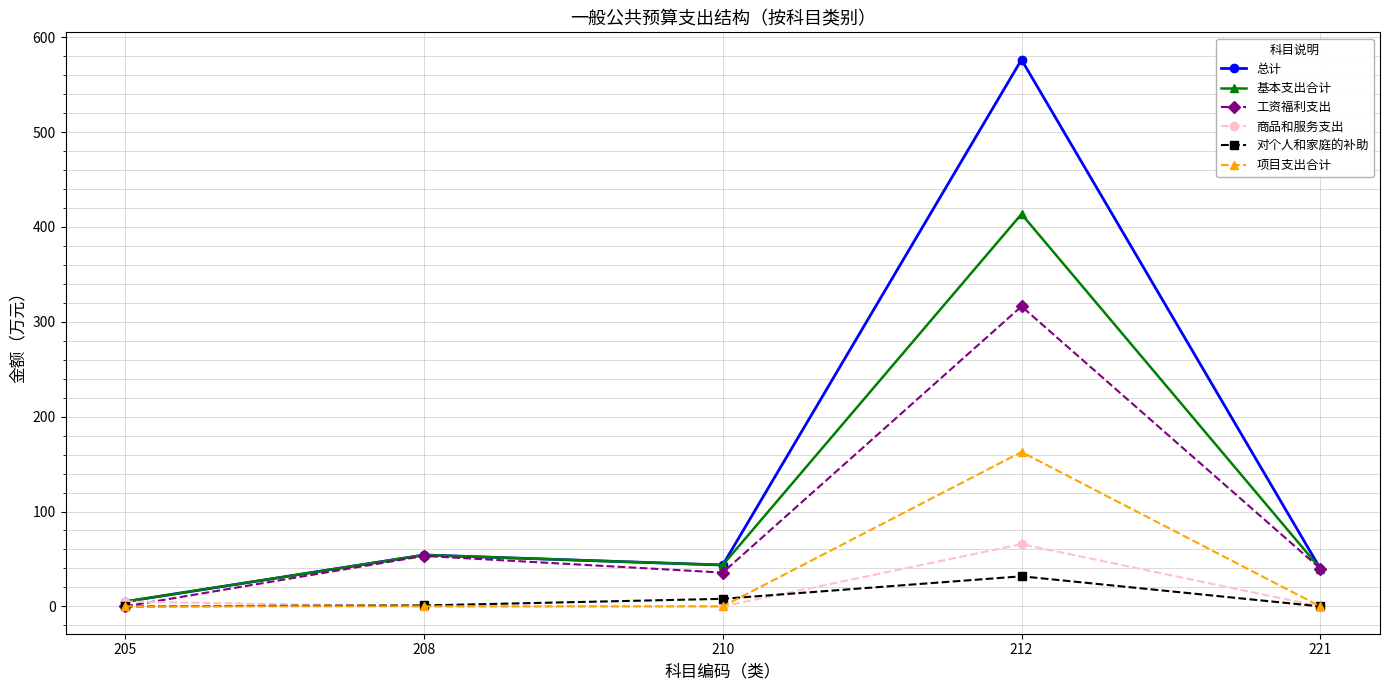

What is the sum of the 基本支出合计 values at 221 and 210?

83.5